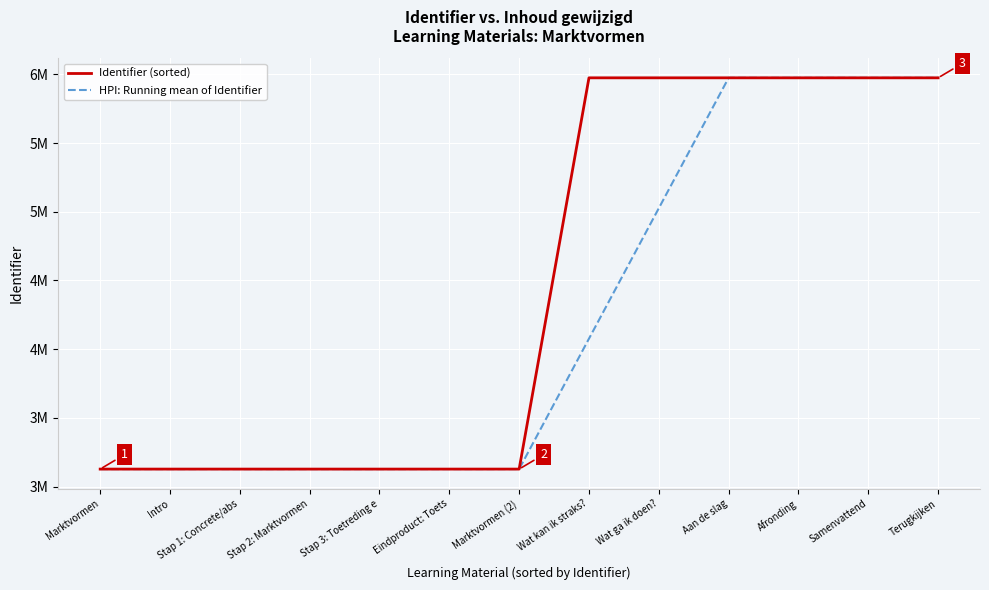

Which category has the highest value in the Identifier (sorted) series?

Terugkijken